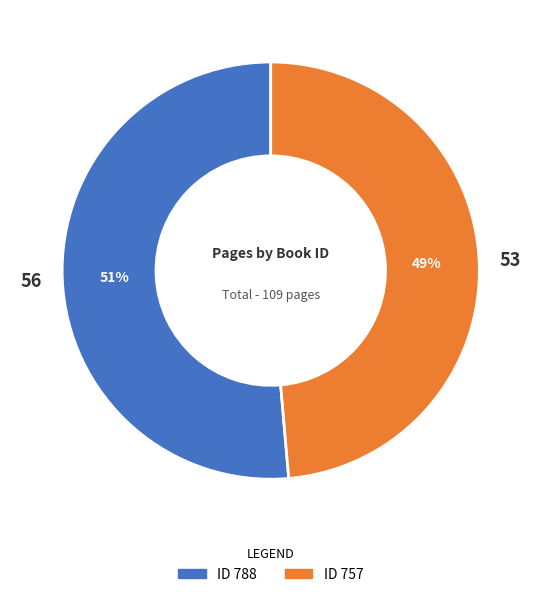

Is there any slice that represents more than half of the pie?

Yes